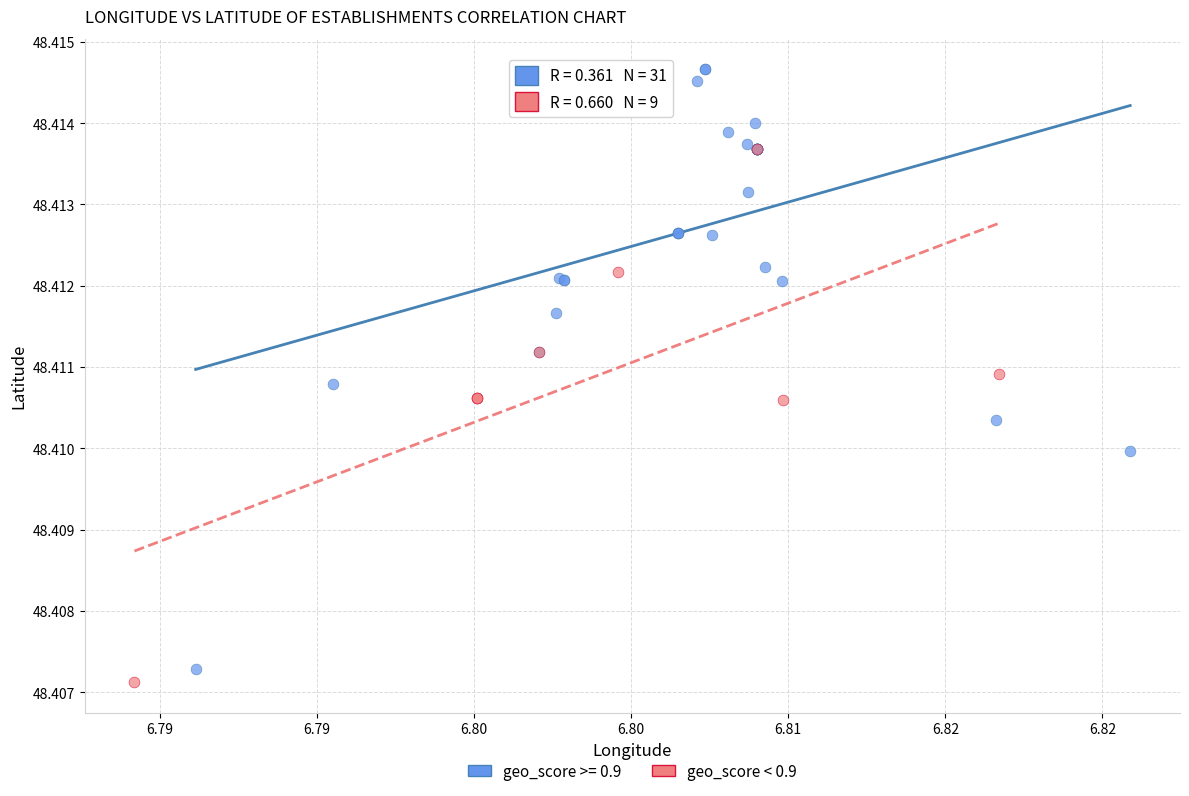

Which series contains the highest Y value?

geo_score >= 0.9